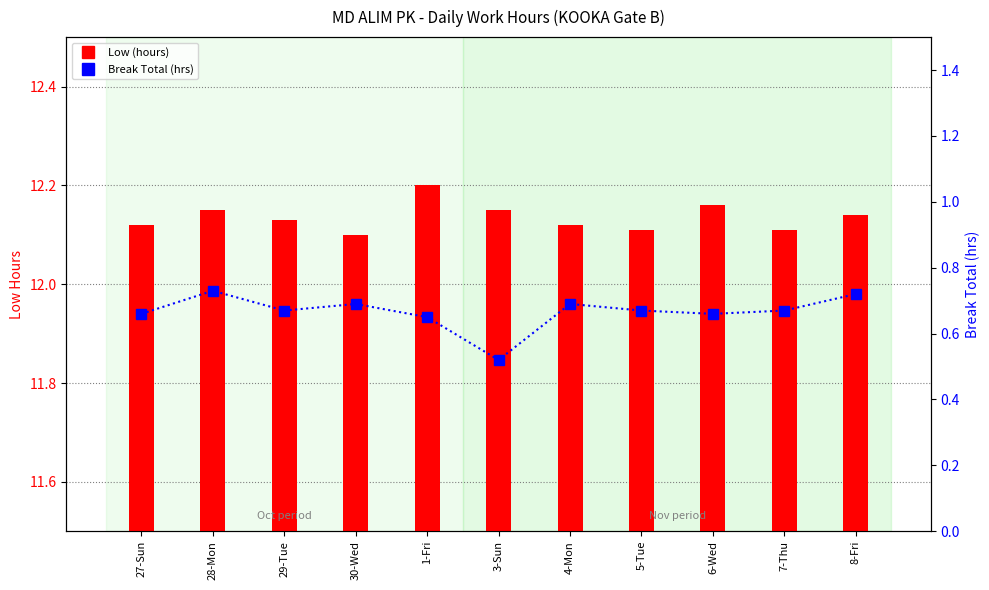

At which category does the chart reach its minimum across all series?

3-Sun